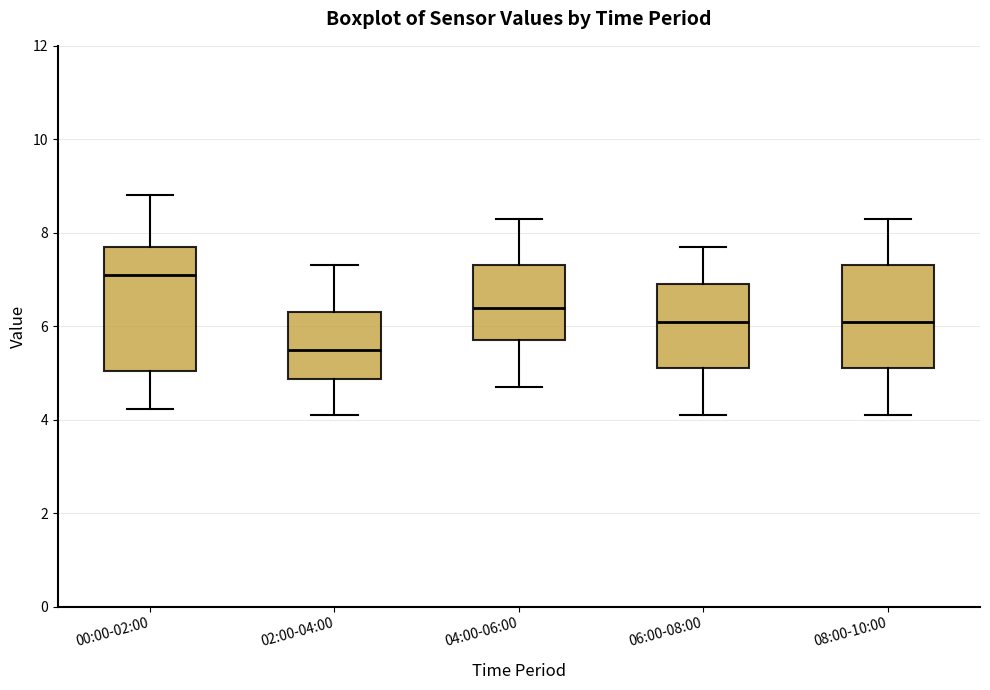

Which box is the tallest, from its lower edge to its upper edge?

00:00-02:00